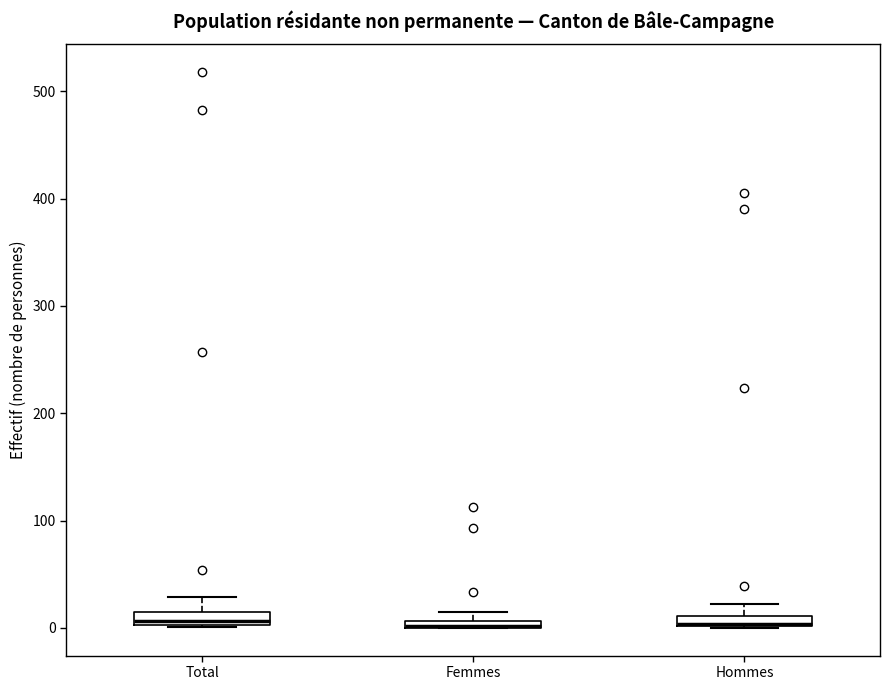

Where is the upper edge of the box for Femmes on the y-axis? The values are not printed on the chart, so give them approximately, as read against the axis.

10